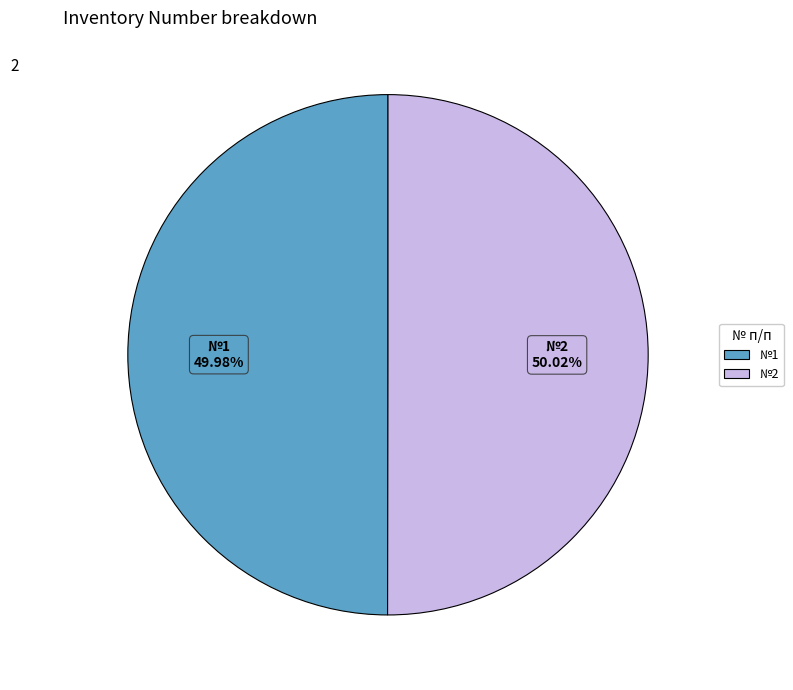

Does any single category account for the majority?

Yes